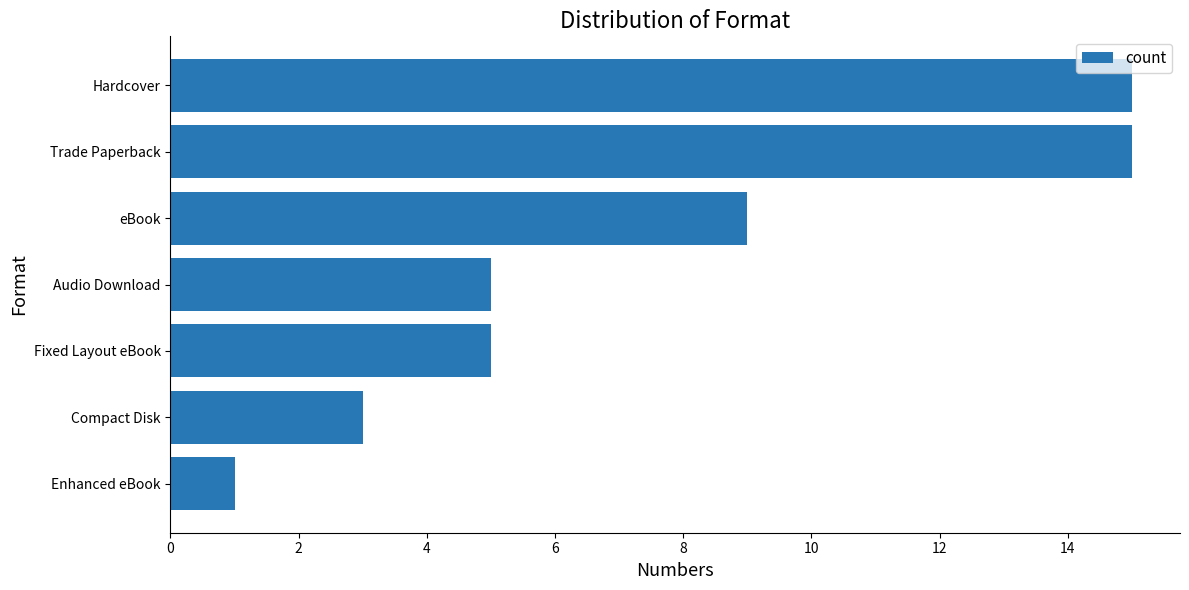

Reading bottom to top, list all the values displayed in this chart.

1	3	5	5	9	15	15